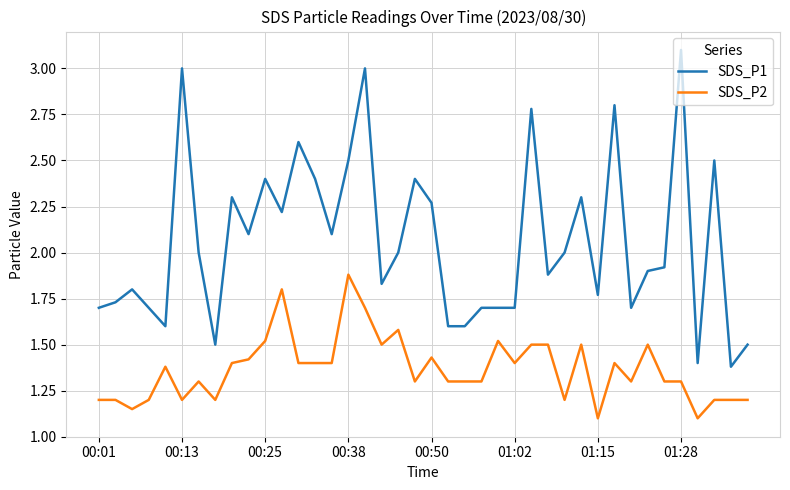

Rank the series by their maximum value, from lowest to highest.

SDS_P2, SDS_P1